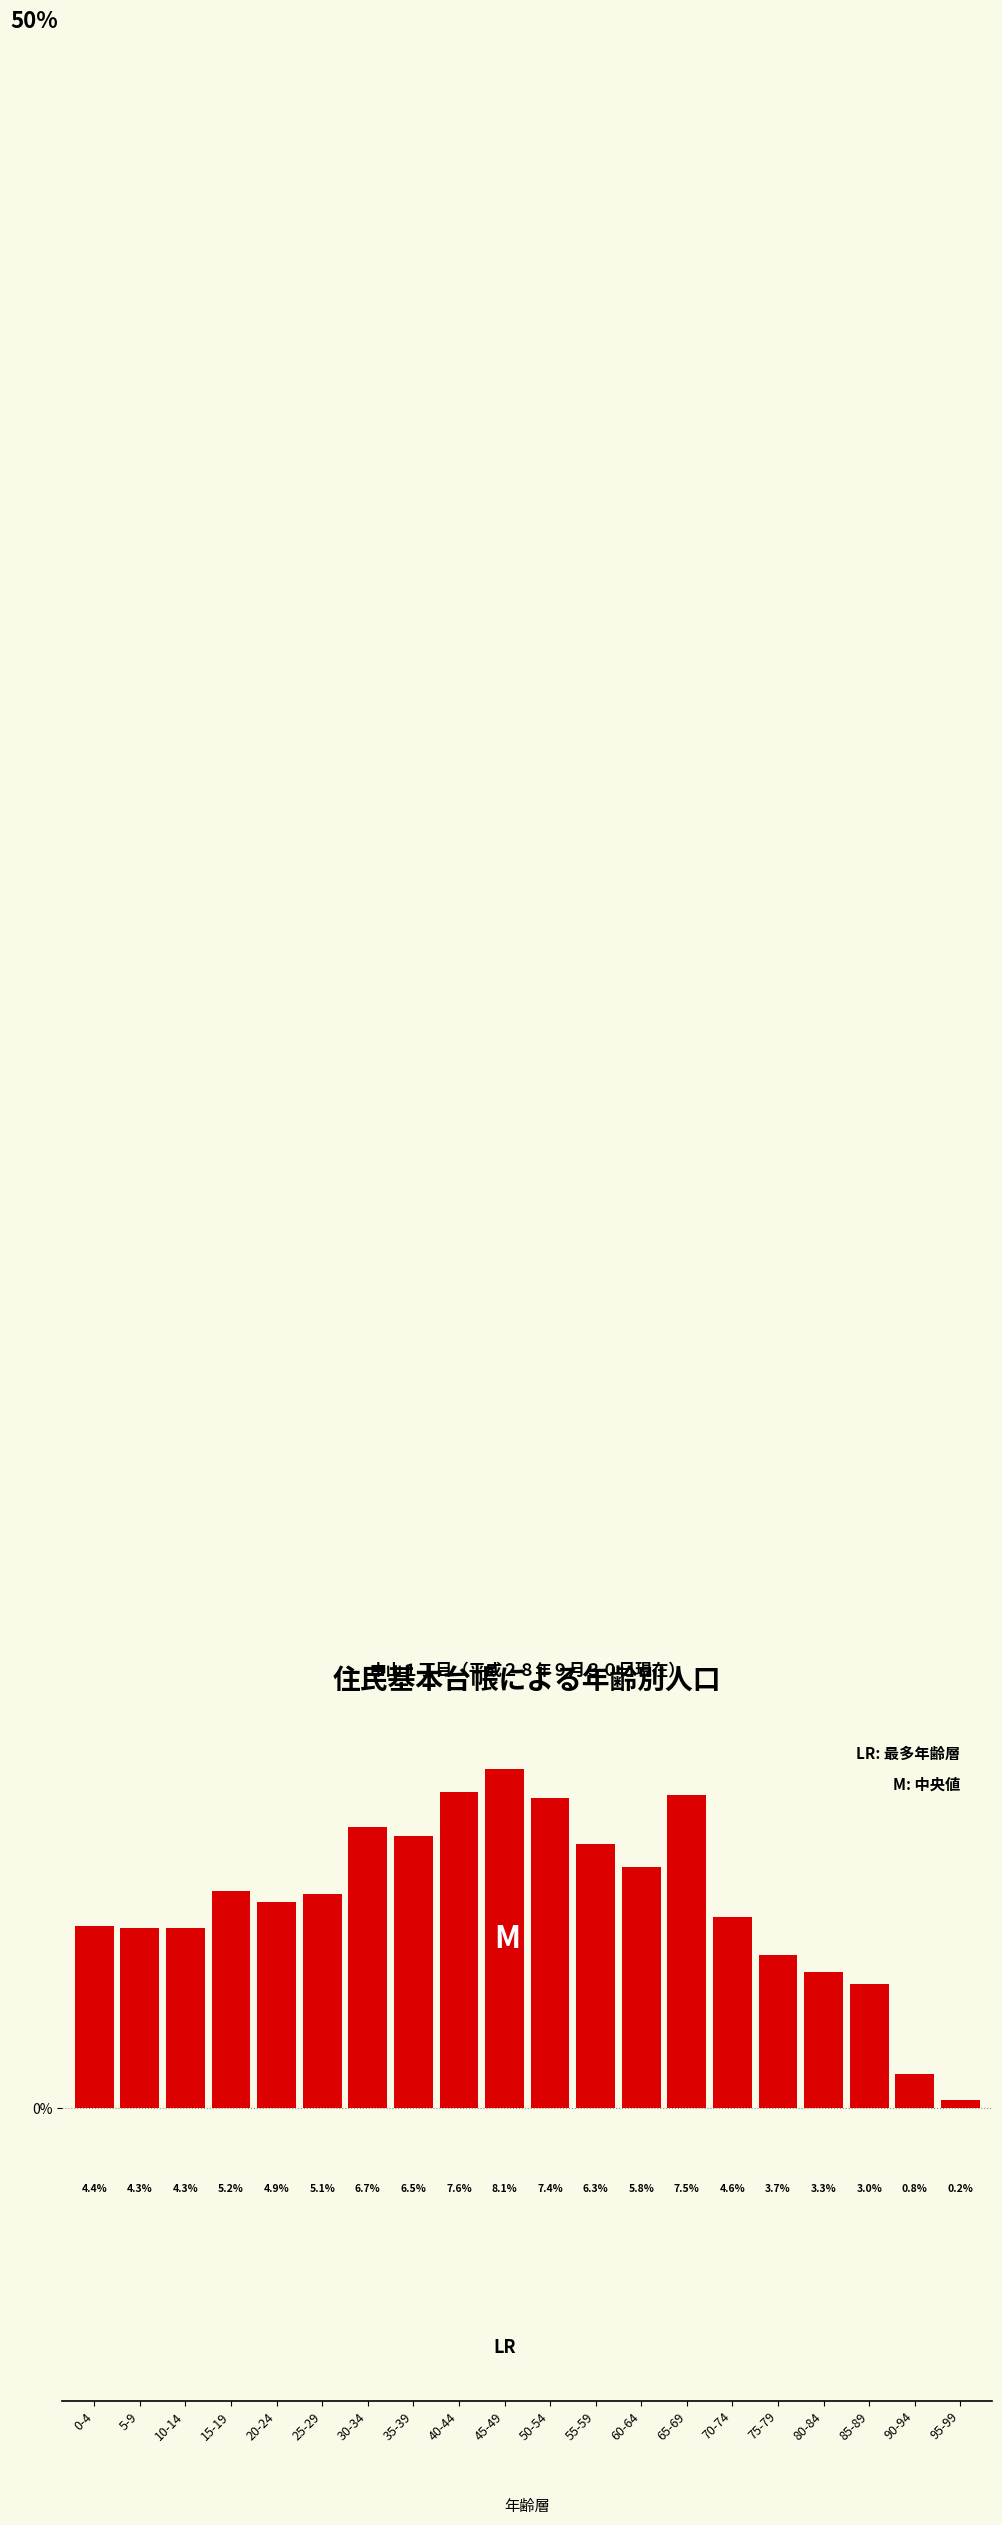

What is the ratio of the value at 65-69 to the value at 15-19?

1.4